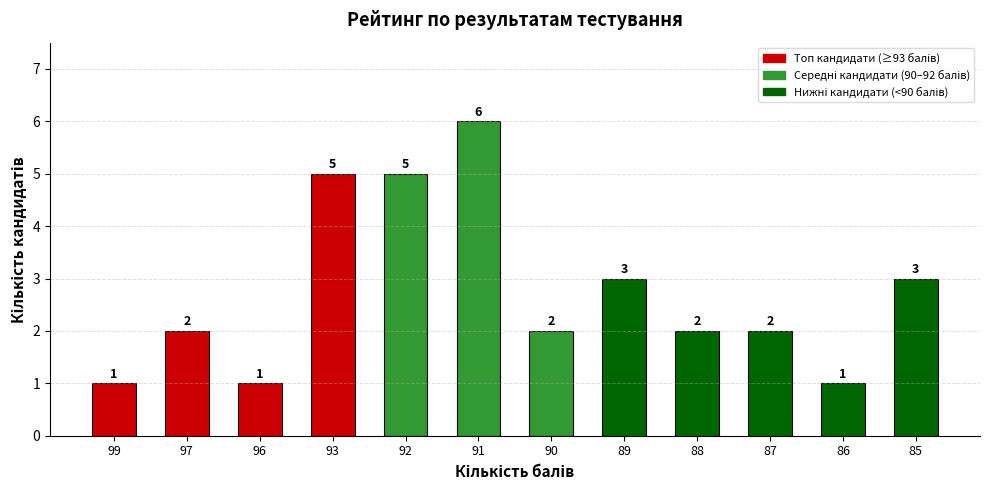

What is the value of the 2nd bar from the left?

2